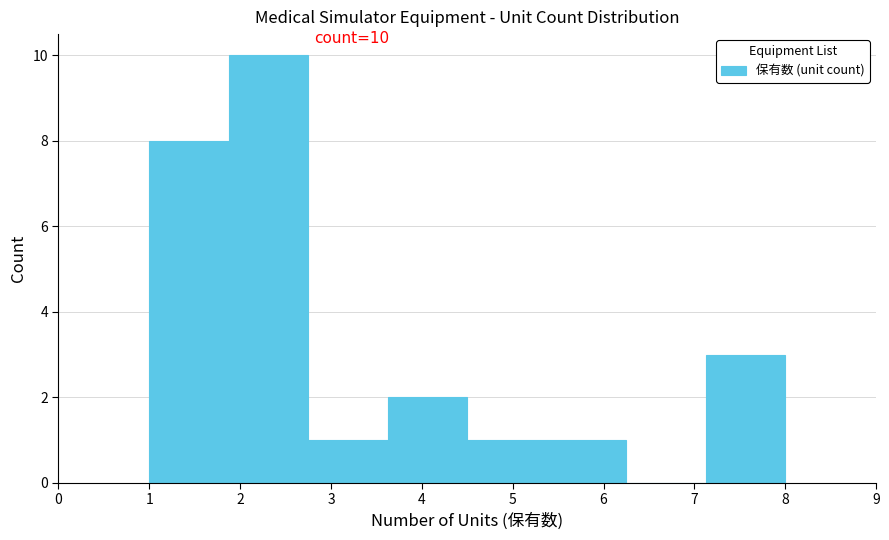

Over which range of the x-axis is the bar tallest?

1.9 to 2.8